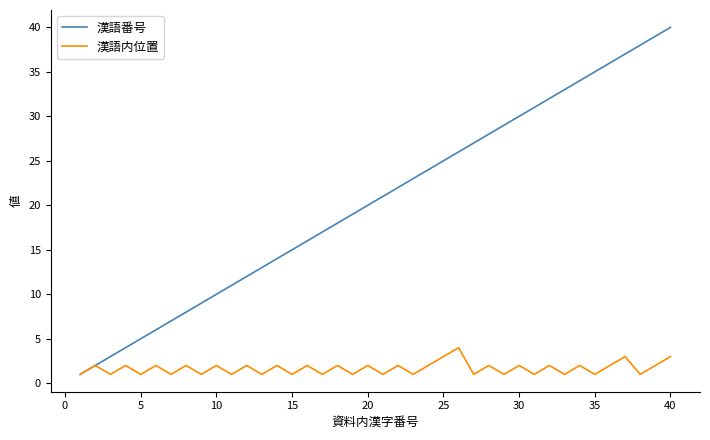

Which series has the largest range (max minus min)?

漢語番号